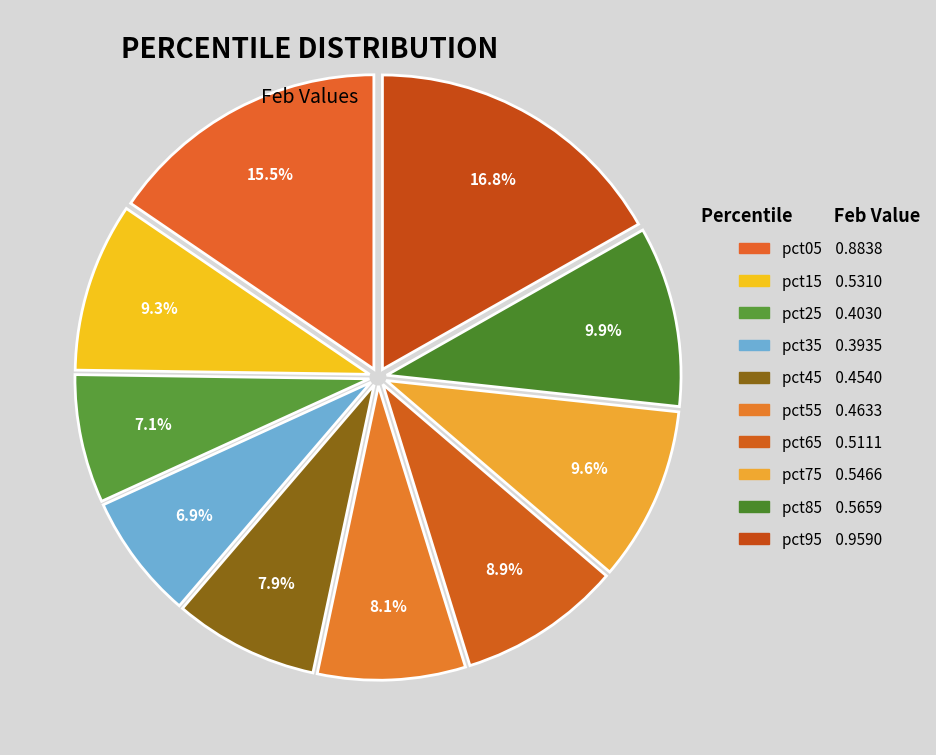

How many segments does this pie chart have?

10